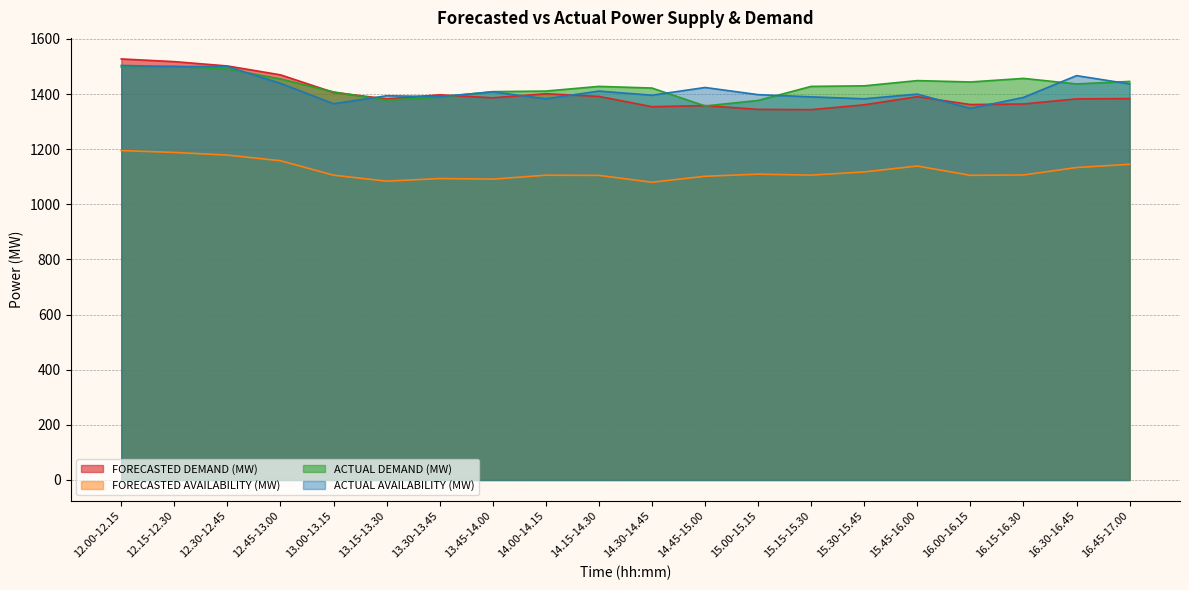

At how many categories does at least one series exceed 1415?

14